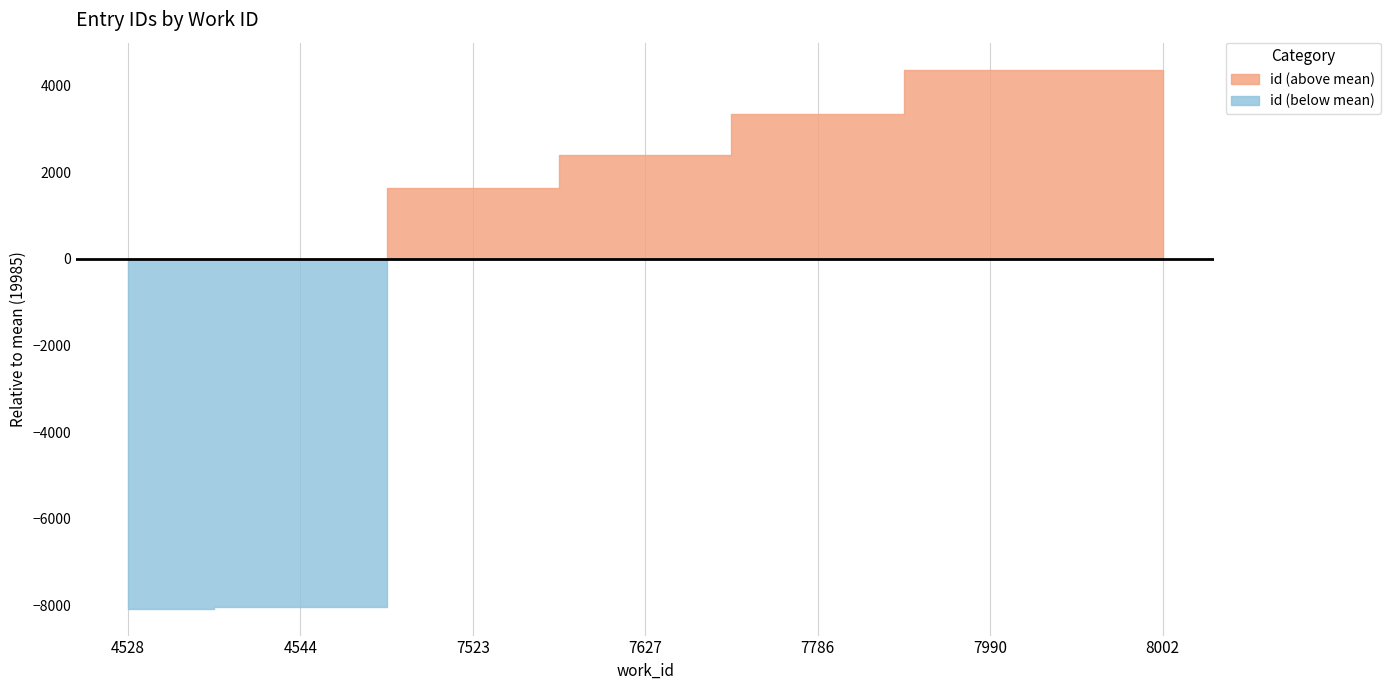

What is the value of the 2nd point from the left?

11947